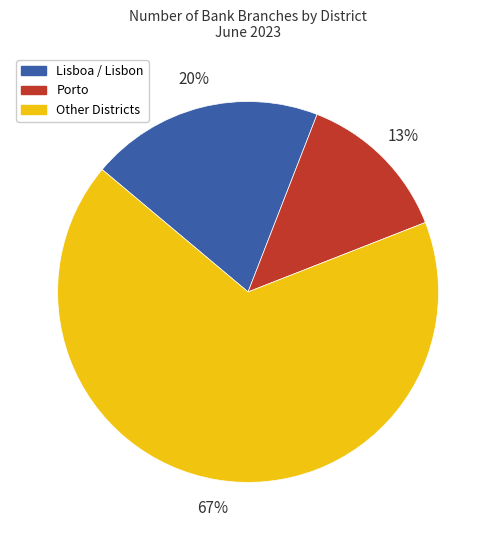

To the nearest percent, what is the difference between the largest and smallest slice percentages?

54%